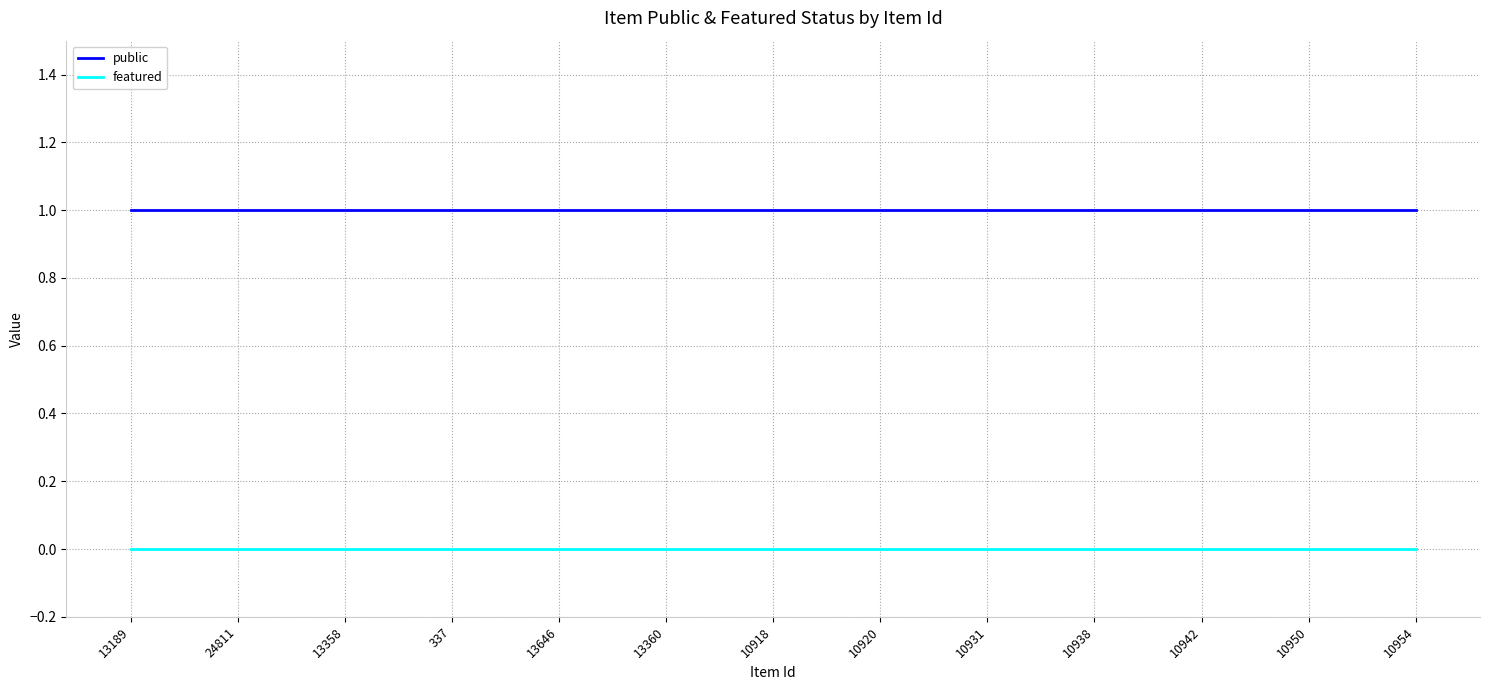

Does the chart display data point markers on the line(s)?

No